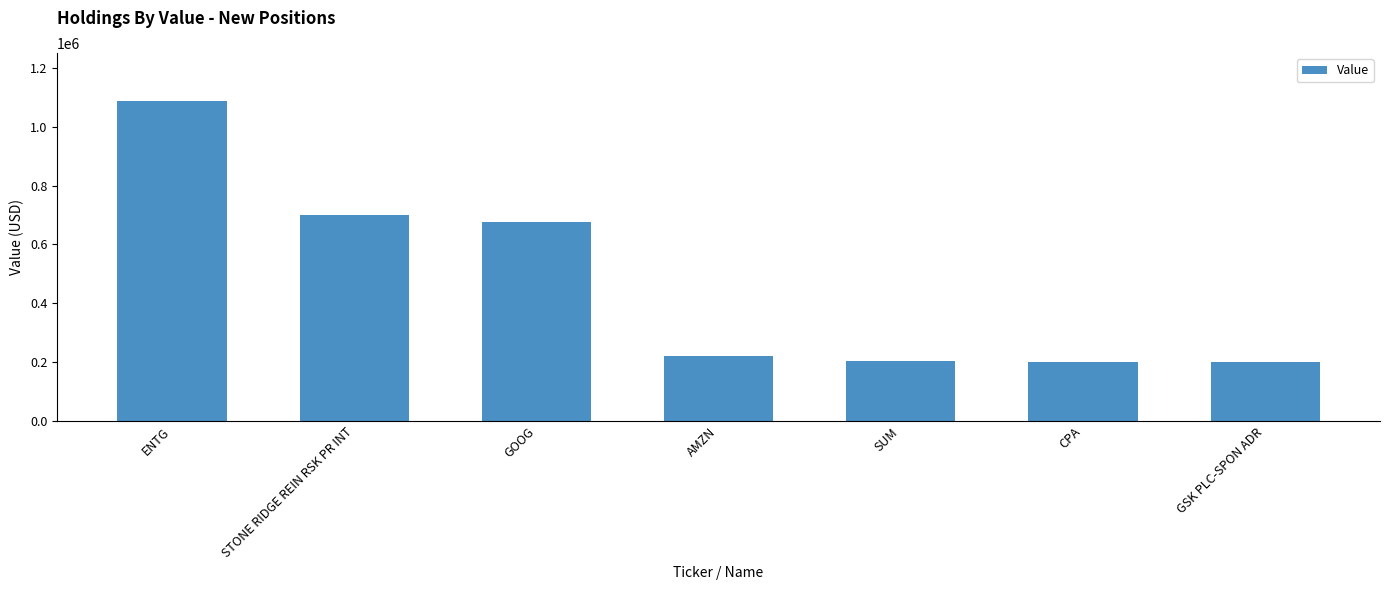

True or false: the data shows 121520 at GSK PLC-SPON ADR.

False